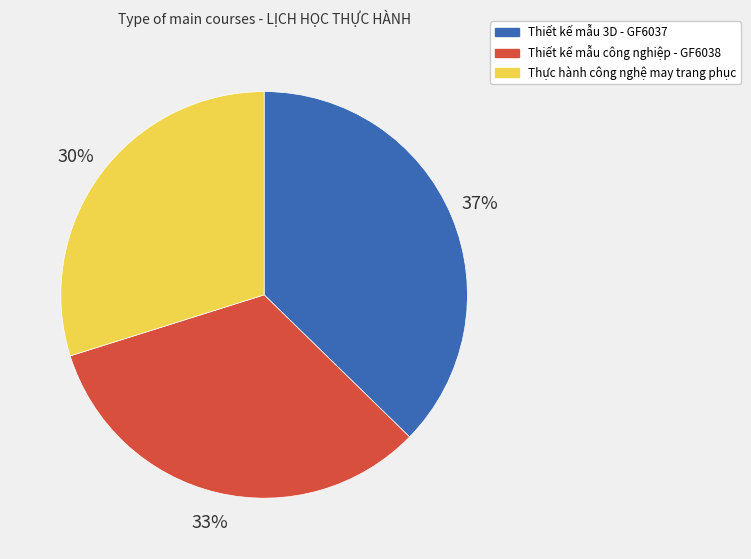

To the nearest percent, what is the difference between the Thiết kế mẫu 3D - GF6037 and Thiết kế mẫu công nghiệp - GF6038 slice percentages?

4%